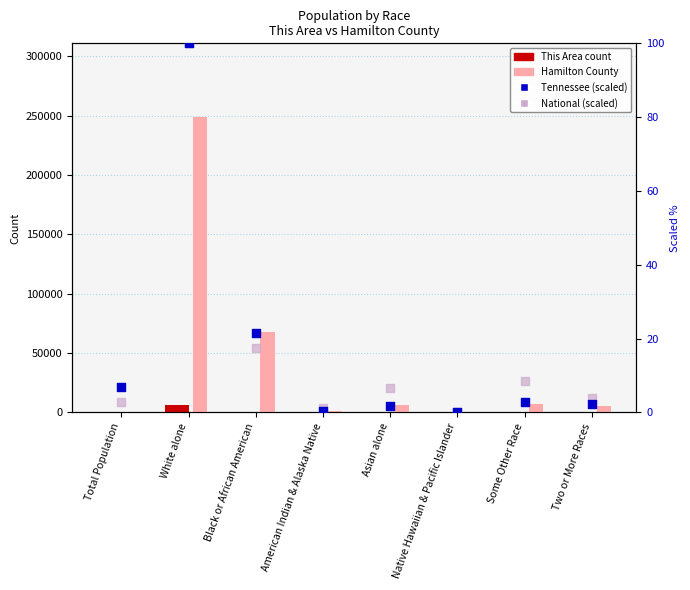

Which series contains the lowest Y value?

This Area